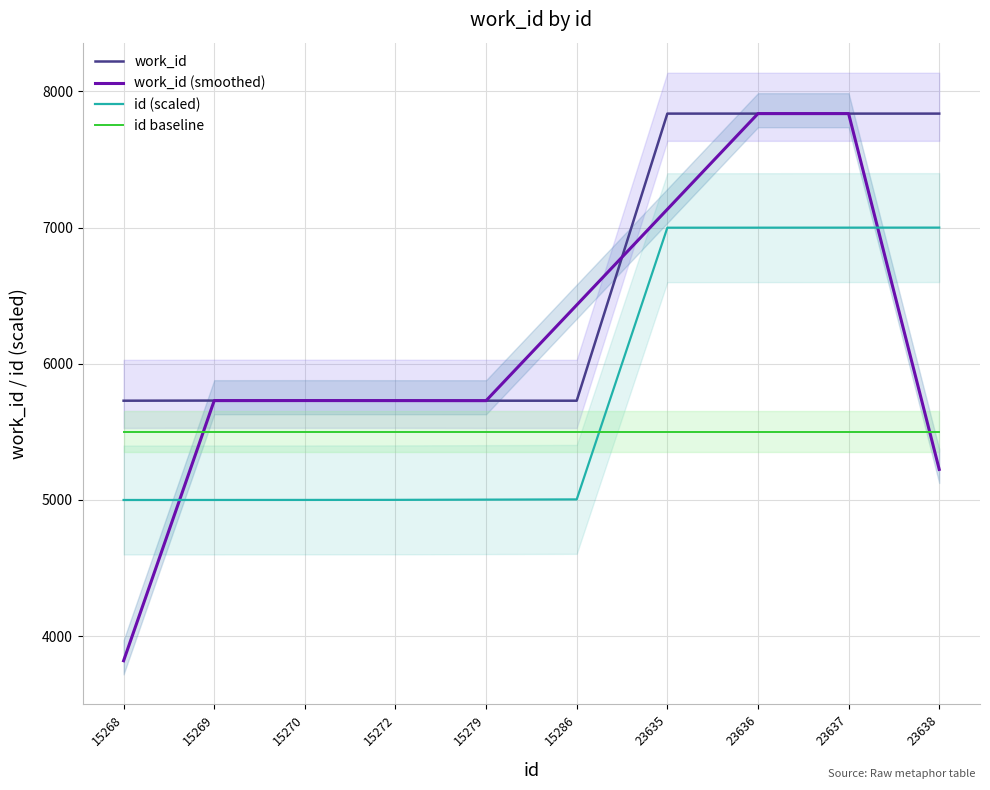

What is the sum of the id baseline values at 23636 and 15269?

11000.0